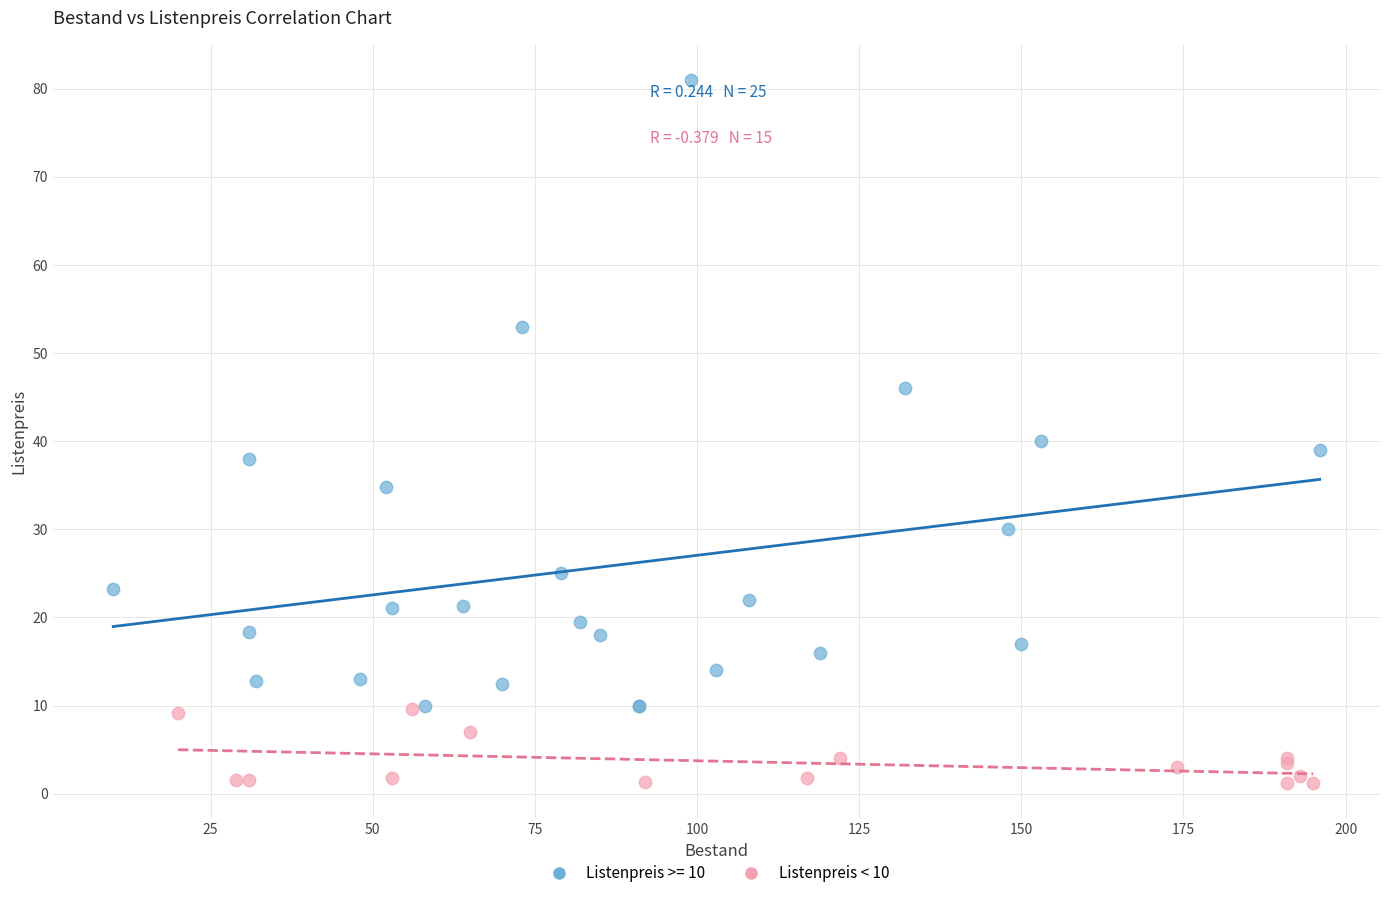

Which series contains the highest Y value?

Listenpreis >= 10